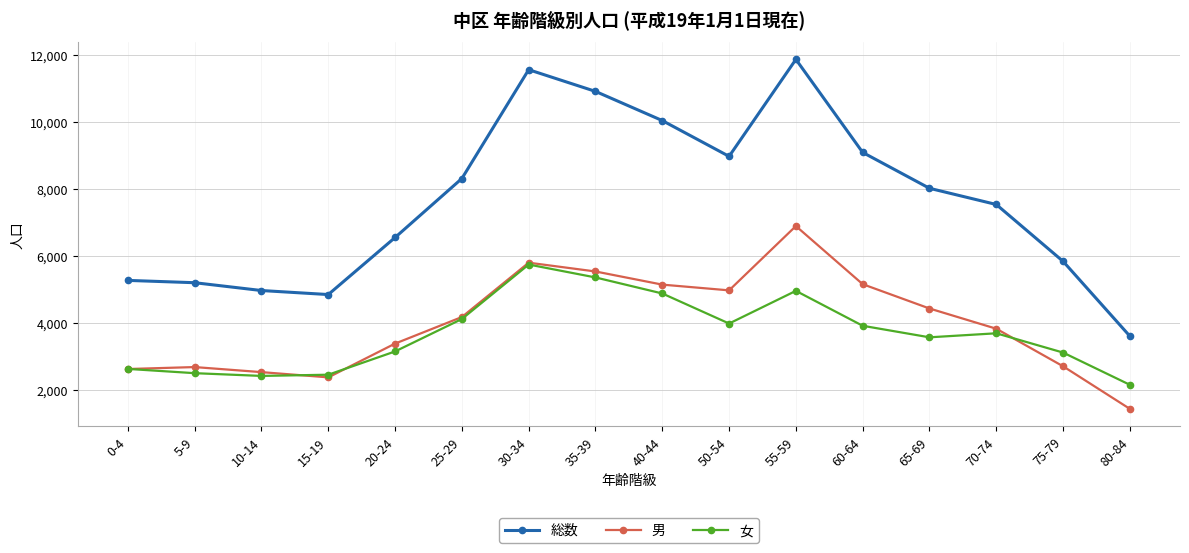

What is the difference between the 総数 values at 35-39 and 60-64?

1820